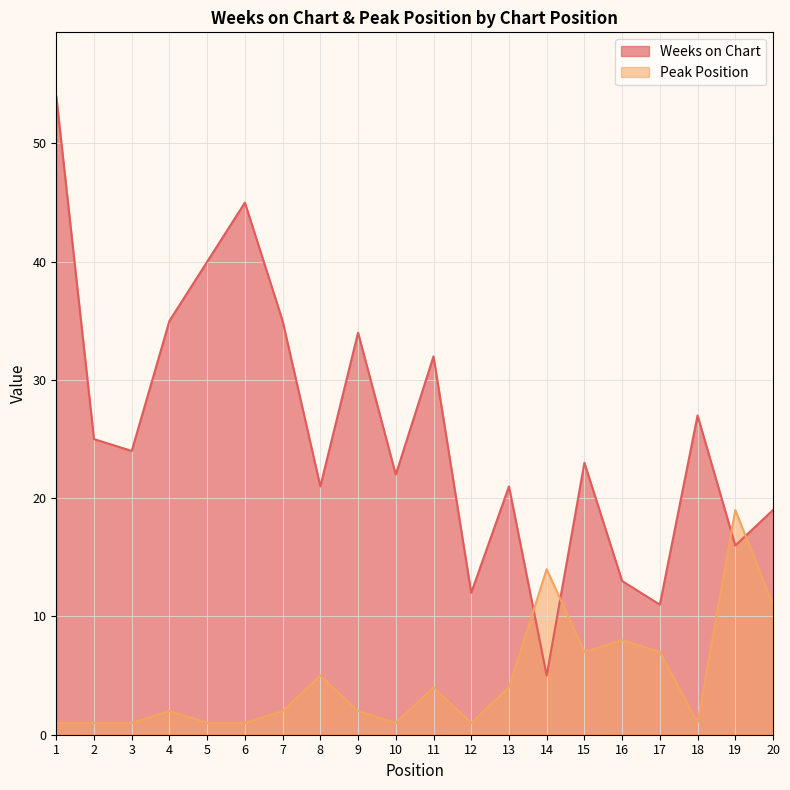

What is the difference between the highest and lowest values at 8?

16